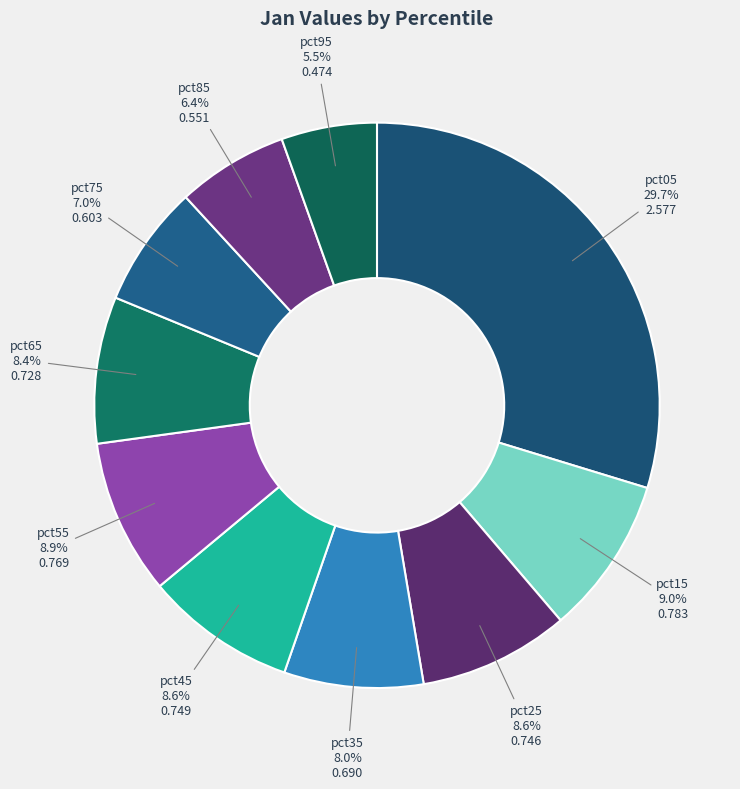

Between pct85 and pct35, which is larger?

pct35